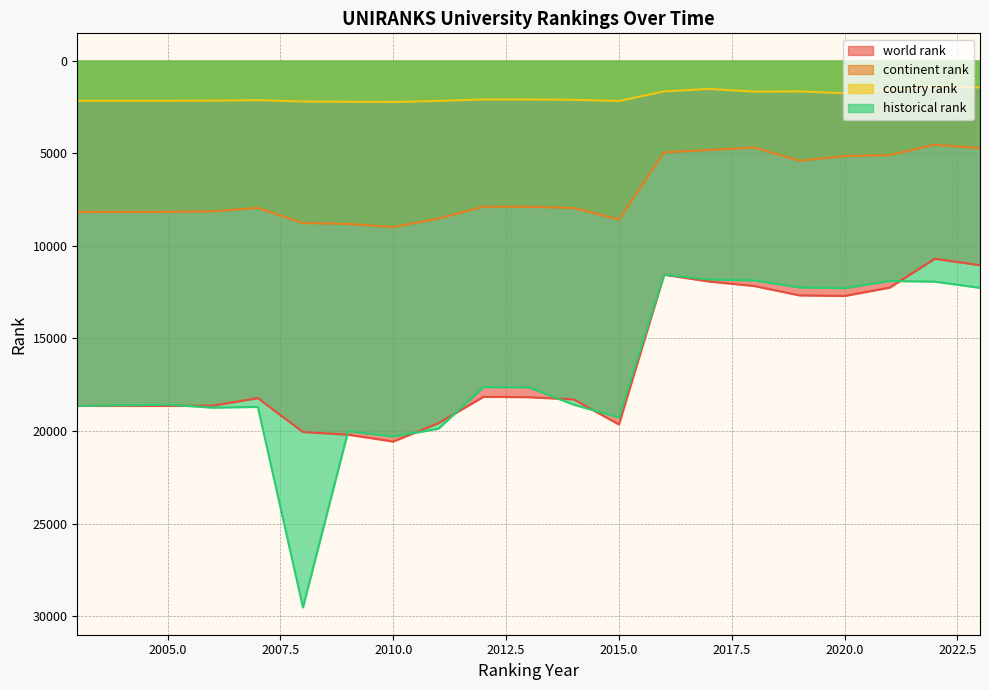

Is it true that historical rank equals 28665.1 at 2010.0?

False